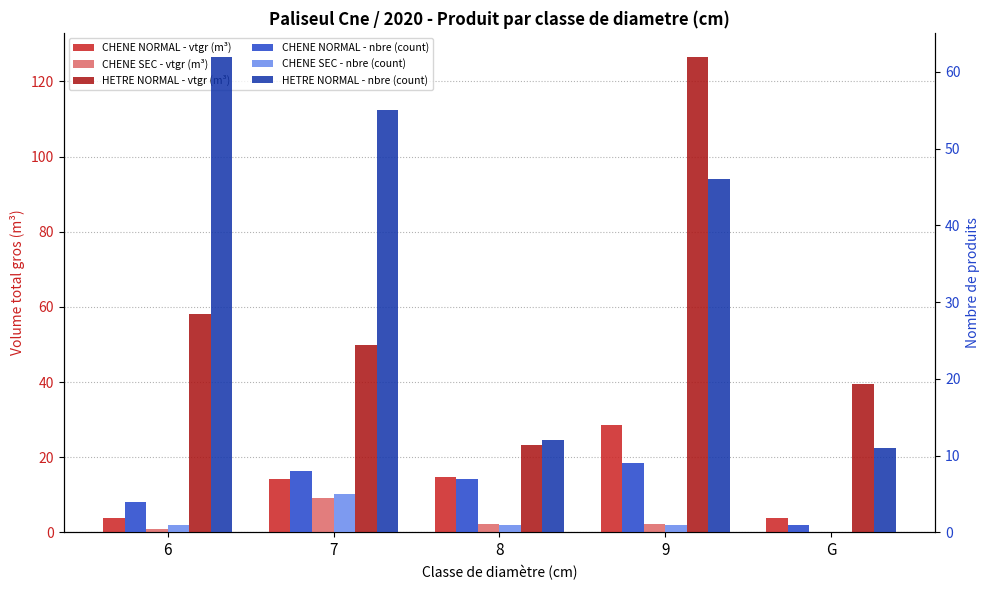

What is the spread (max minus min) of values at 7?

50.0